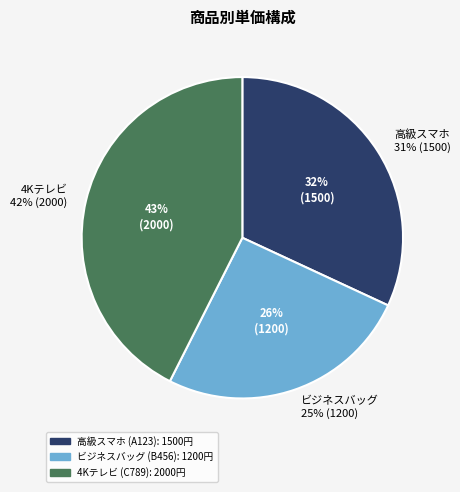

What is the total percentage of A123 and C789?

74.5%